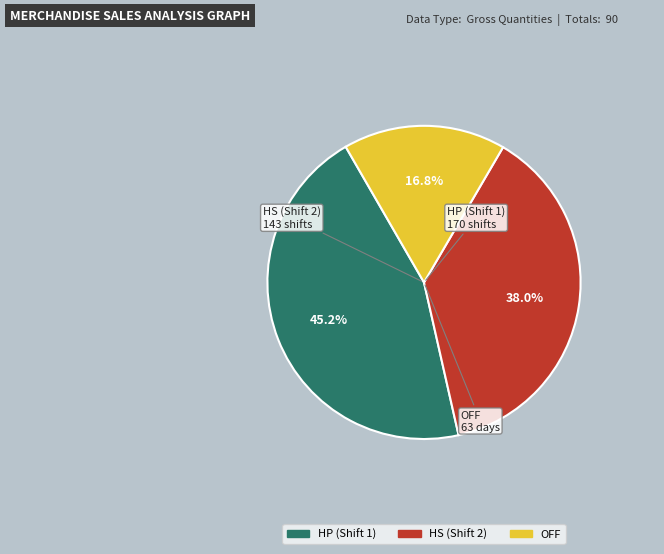

Does any single category account for the majority?

No